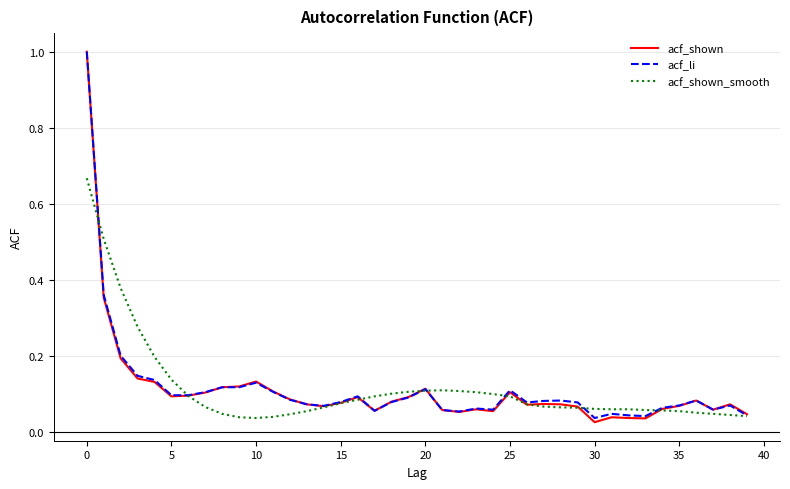

Which series has the widest spread of values?

acf_shown